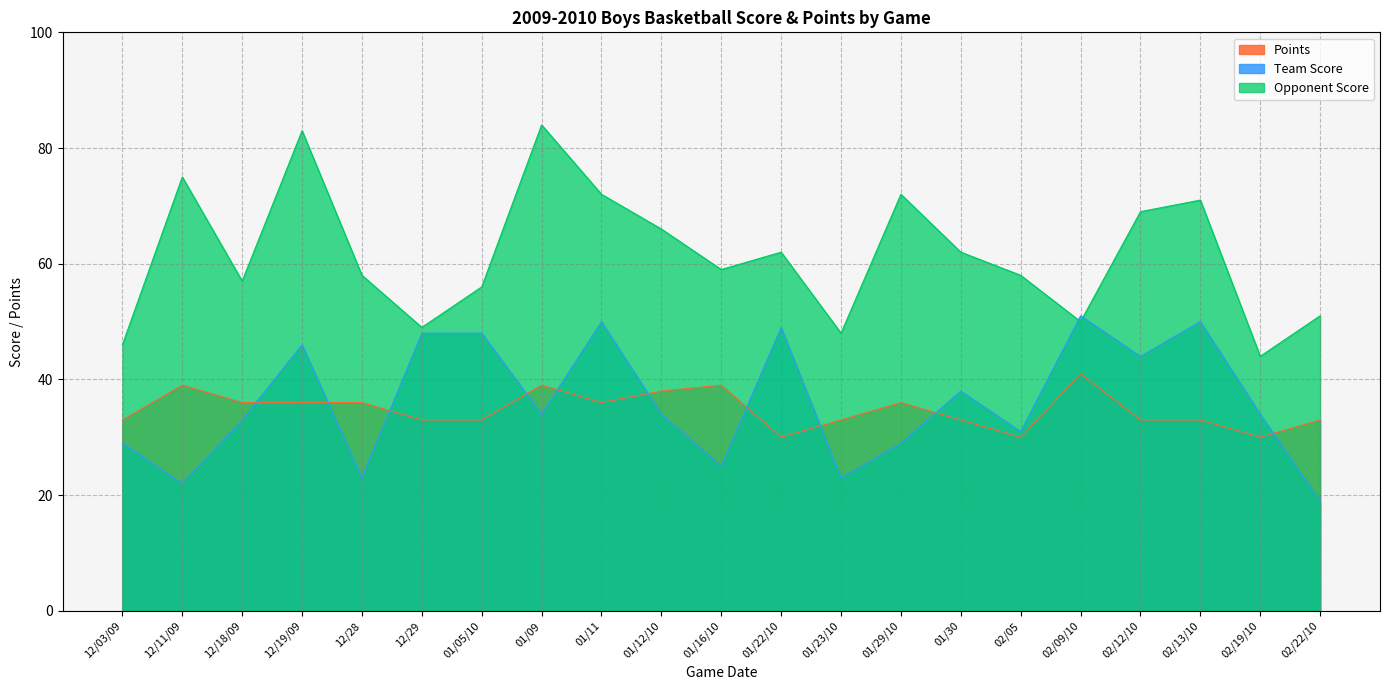

Reading right to left, what are all the values shown in this chart?

Team Score: 19	34	50	44	51	31	38	29	23	49	25	34	50	34	48	48	23	46	33	22	29
Opponent Score: 51	44	71	69	50	58	62	72	48	62	59	66	72	84	56	49	58	83	57	75	46
Points: 33	30	33	33	41	30	33	36	33	30	39	38	36	39	33	33	36	36	36	39	33